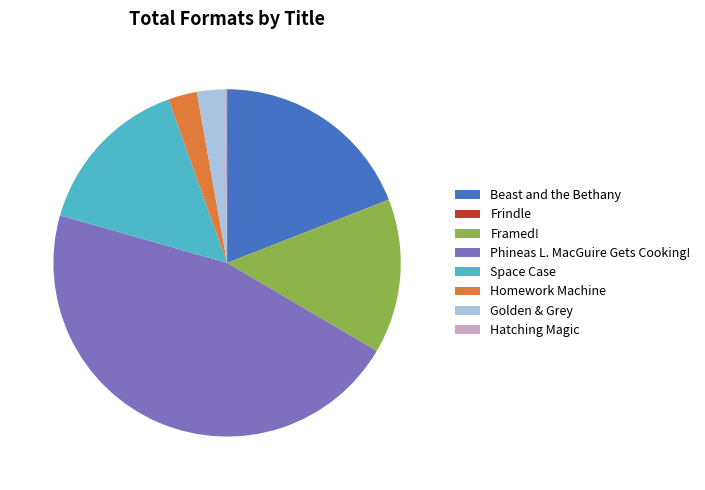

Is there a majority slice in this chart?

No